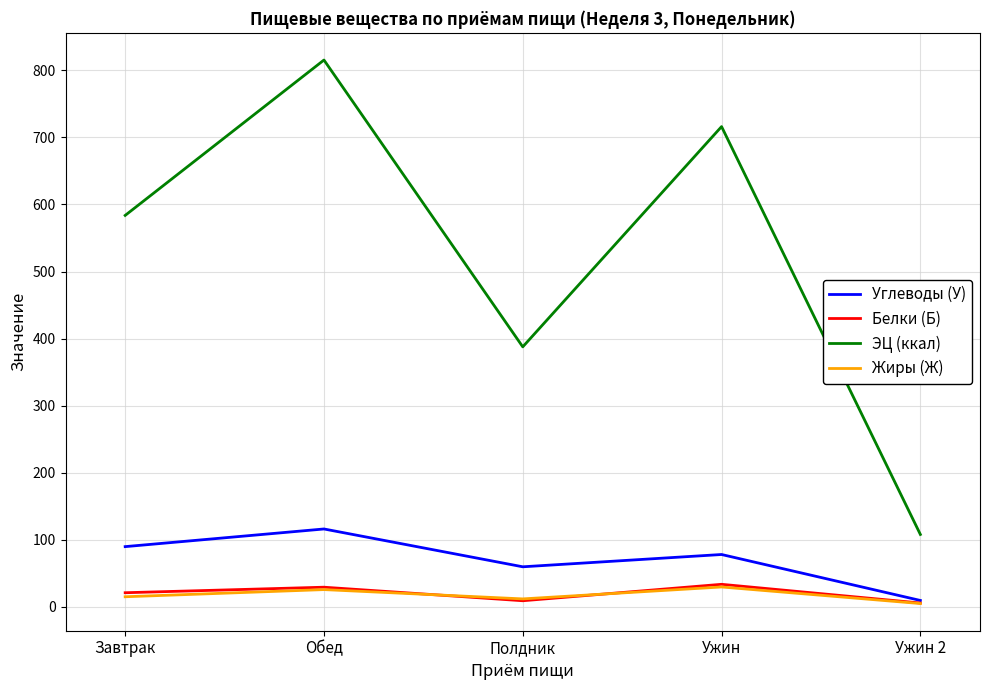

The Углеводы (У) series shows 173.6 at Обед. True or false?

False